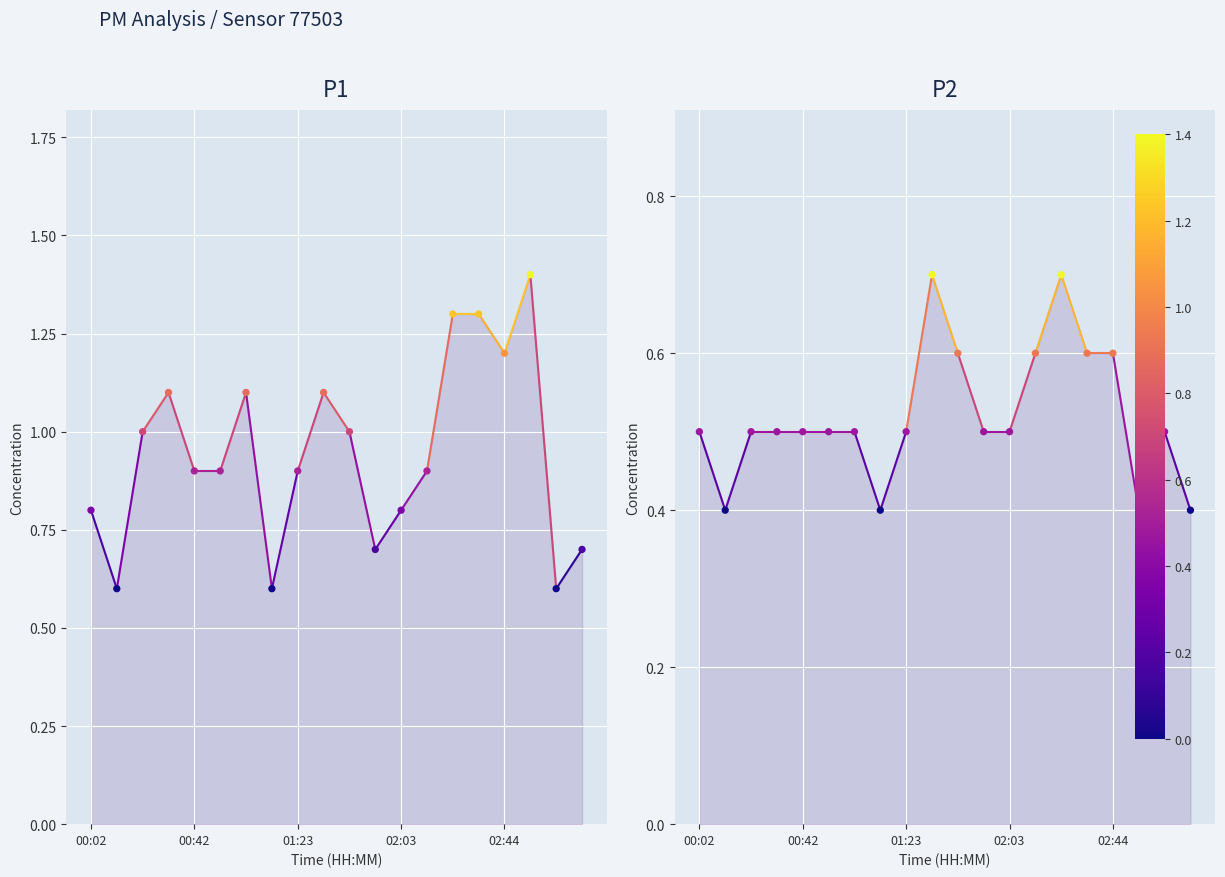

Is the value of P2 at 15 greater than the value of P1 at 19?

No